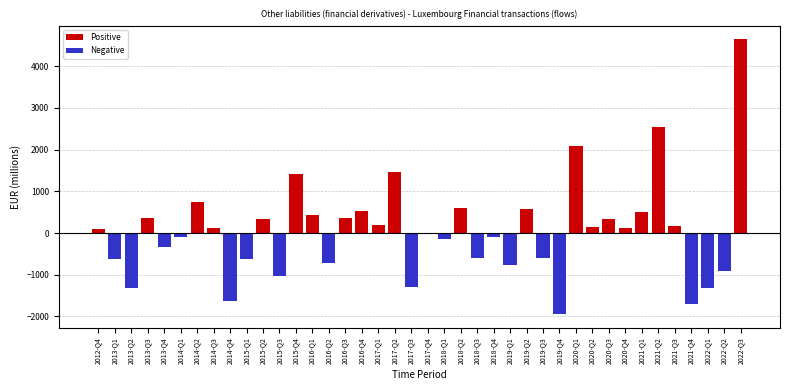

What is the maximum value shown in the chart?

4643